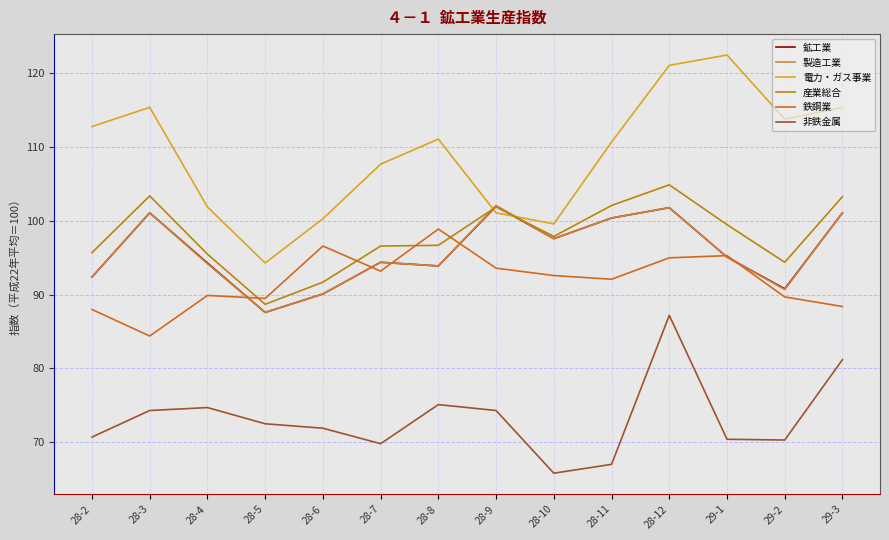

Is this an area chart (filled region under the line)?

No